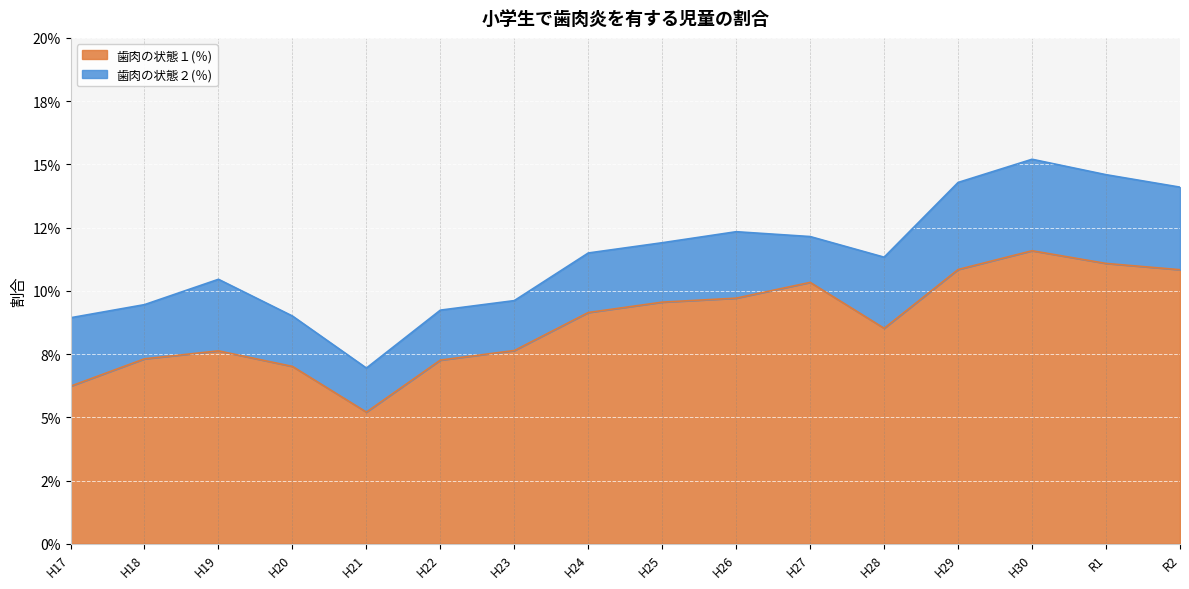

What position from the right is H23?

10